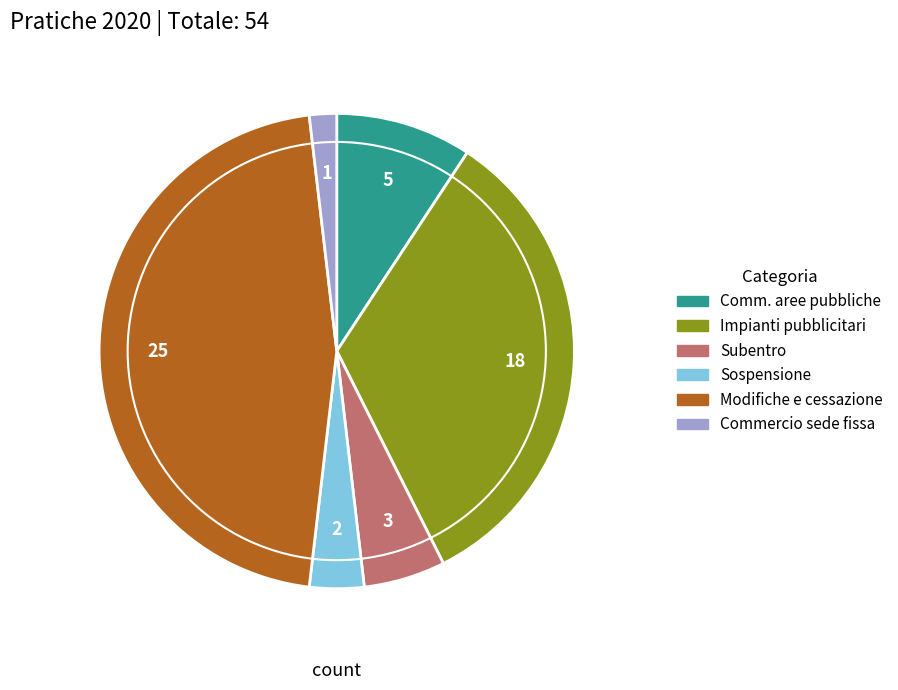

Is there any slice that represents more than half of the pie?

No